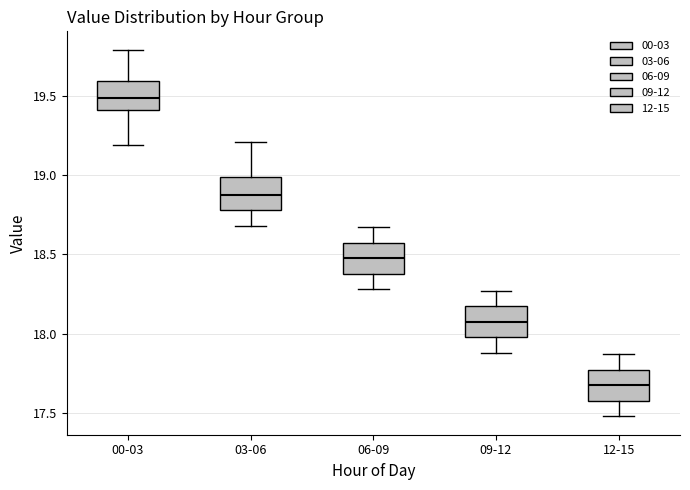

Where does the lower whisker of the box for 12-15 end on the y-axis? The values are not printed on the chart, so give them approximately, as read against the axis.

17.50